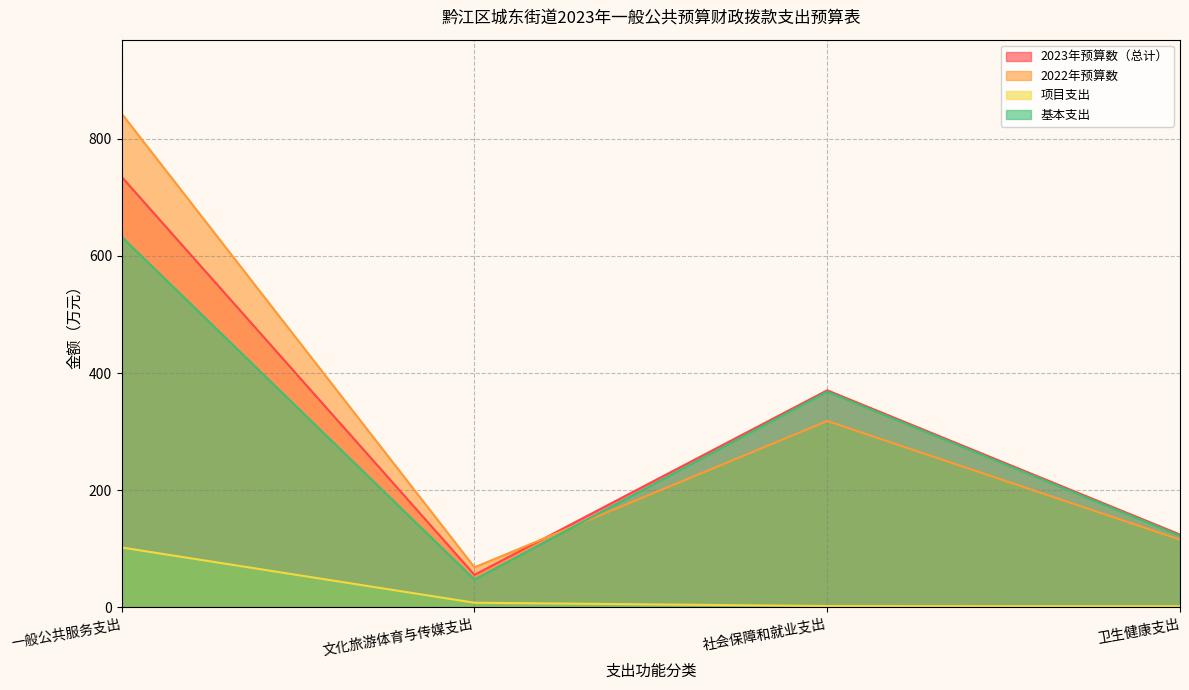

At which category is the sum across all series the highest?

一般公共服务支出